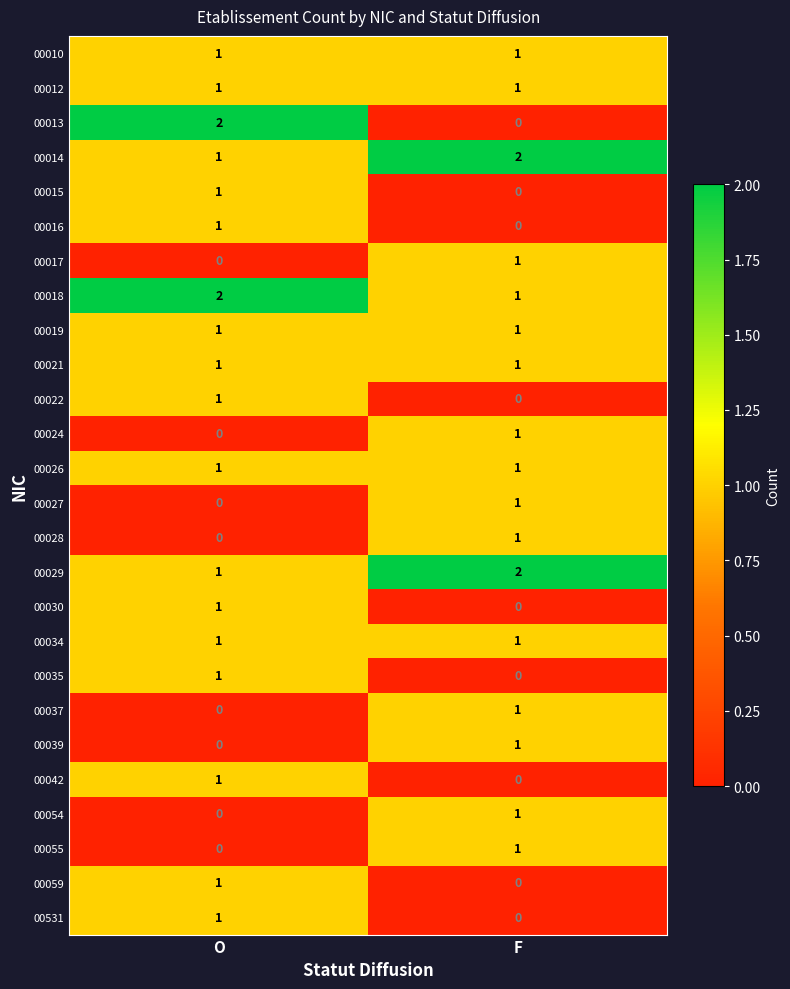

Which category has the highest value in the 00022 series?

O